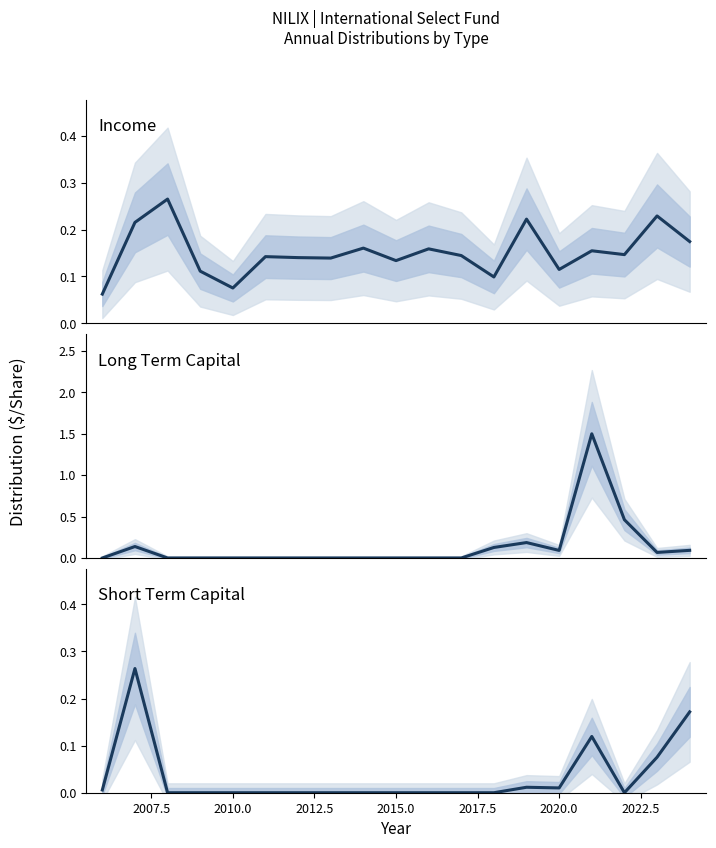

What is the sum of all Long Term Capital values?

2.7